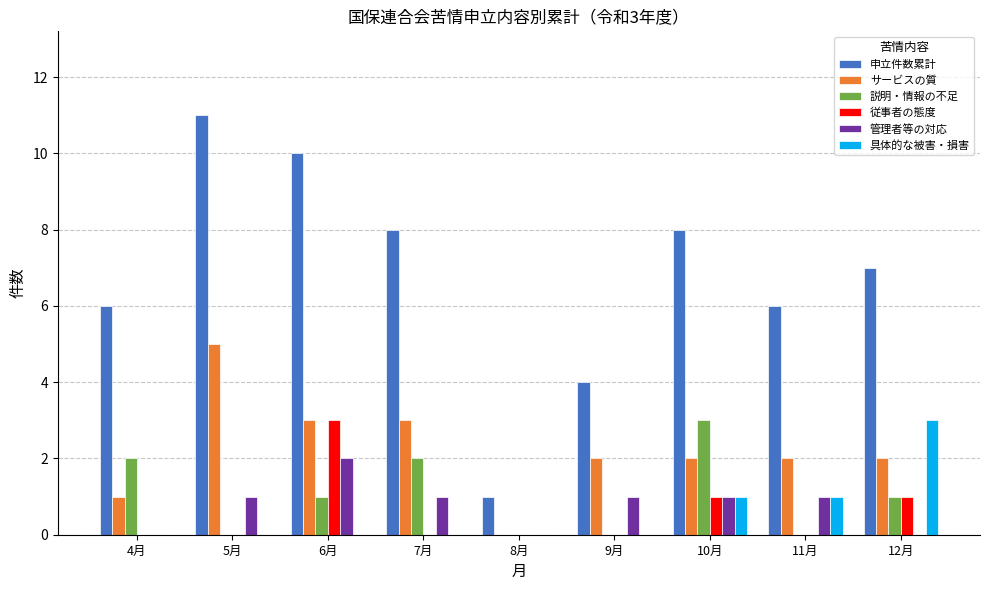

What is the sum of all 管理者等の対応 values?

7